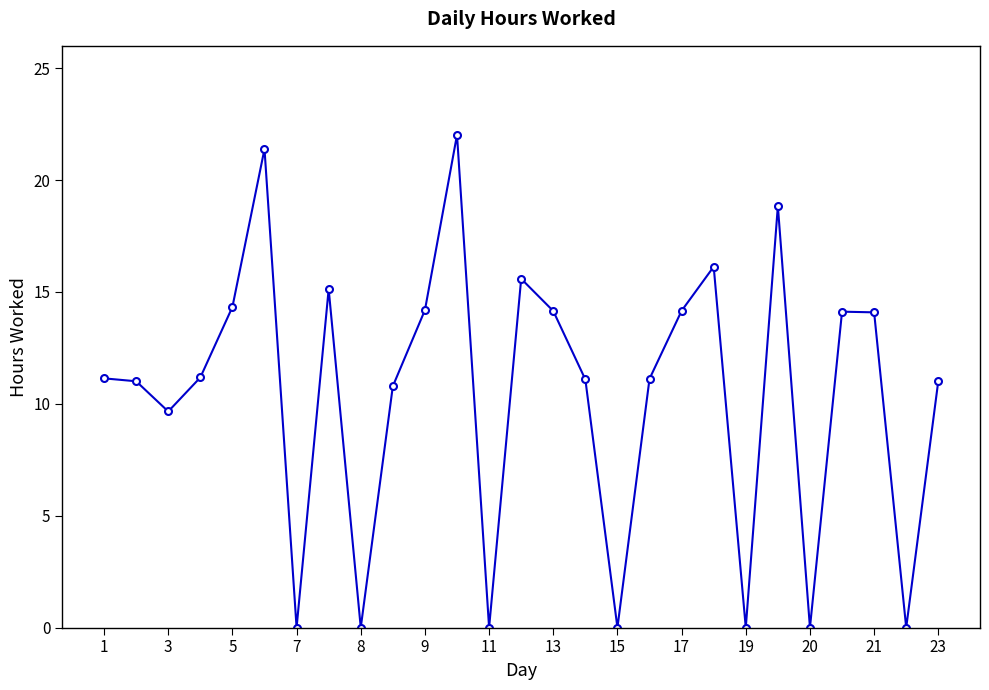

How many interior local valleys (lower than both neighbors) does the data have?

8